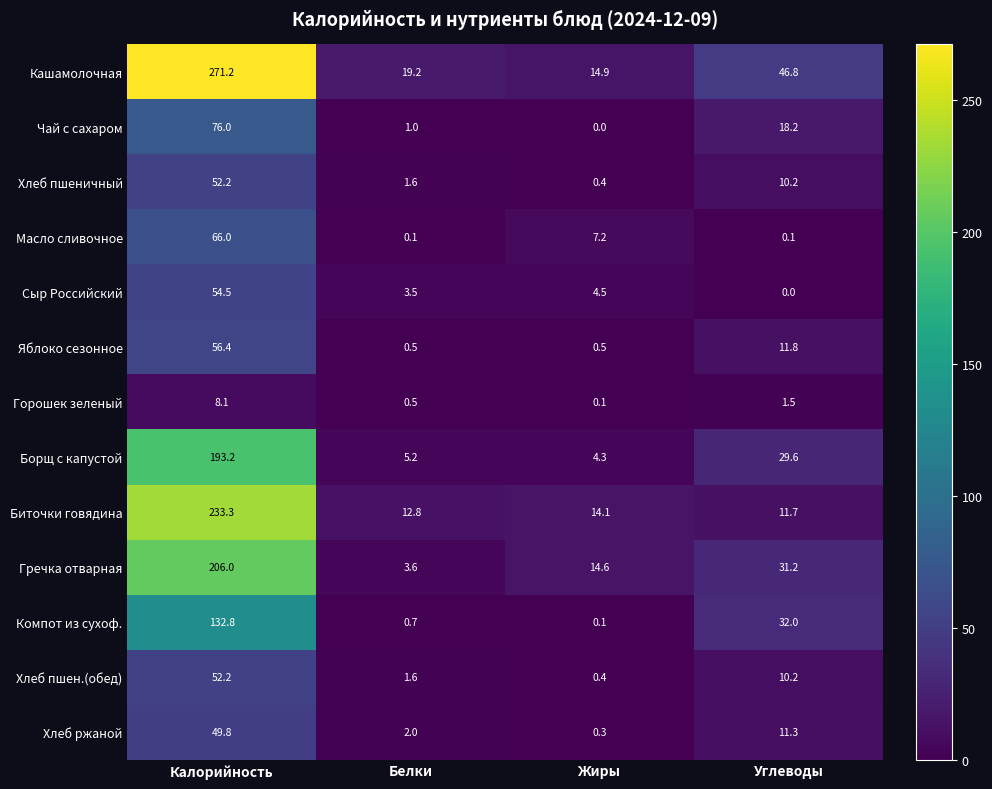

The Чай с сахаром series shows 0.0 at Жиры. True or false?

True